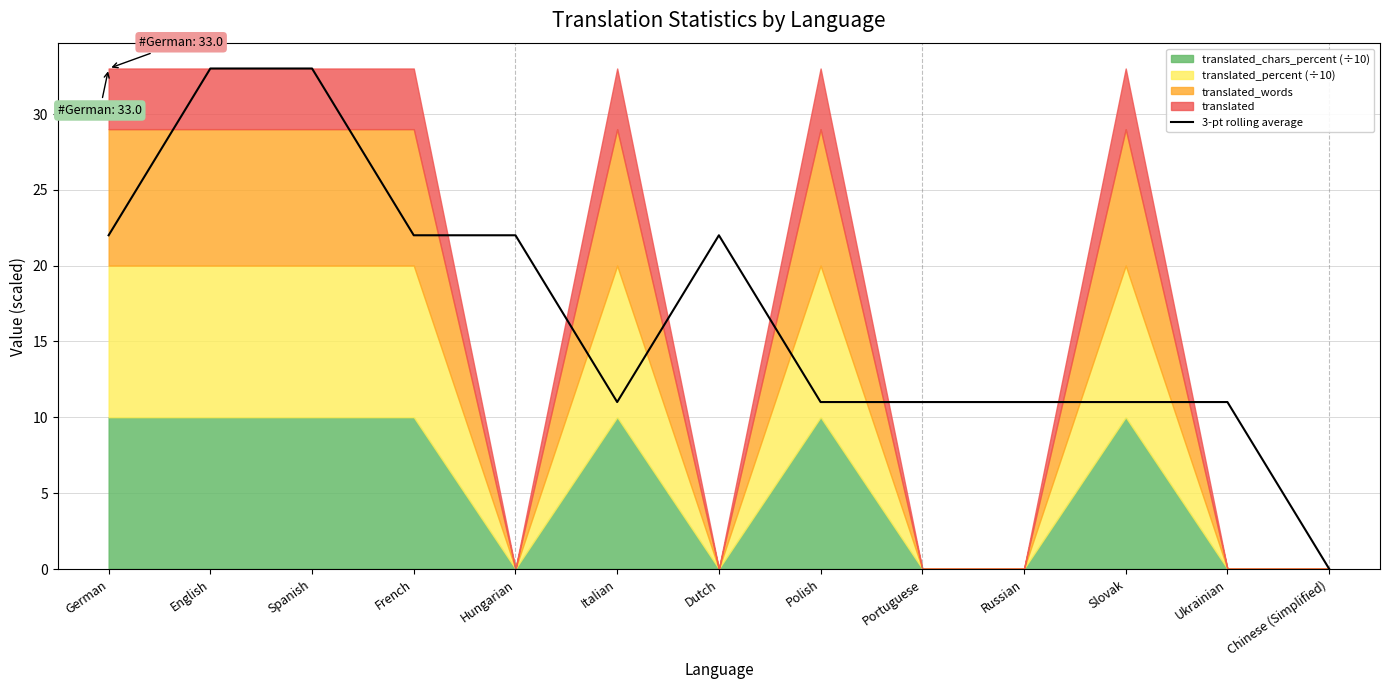

The chart shows a value of 17 at Russian. True or false?

False